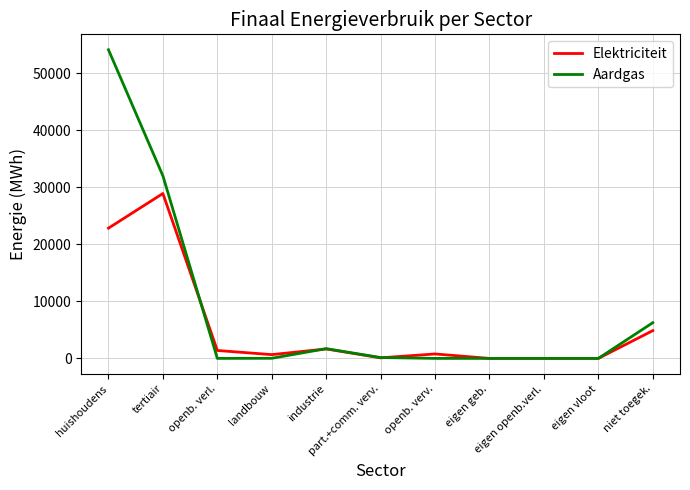

What is the maximum value shown in the chart?

54125.0